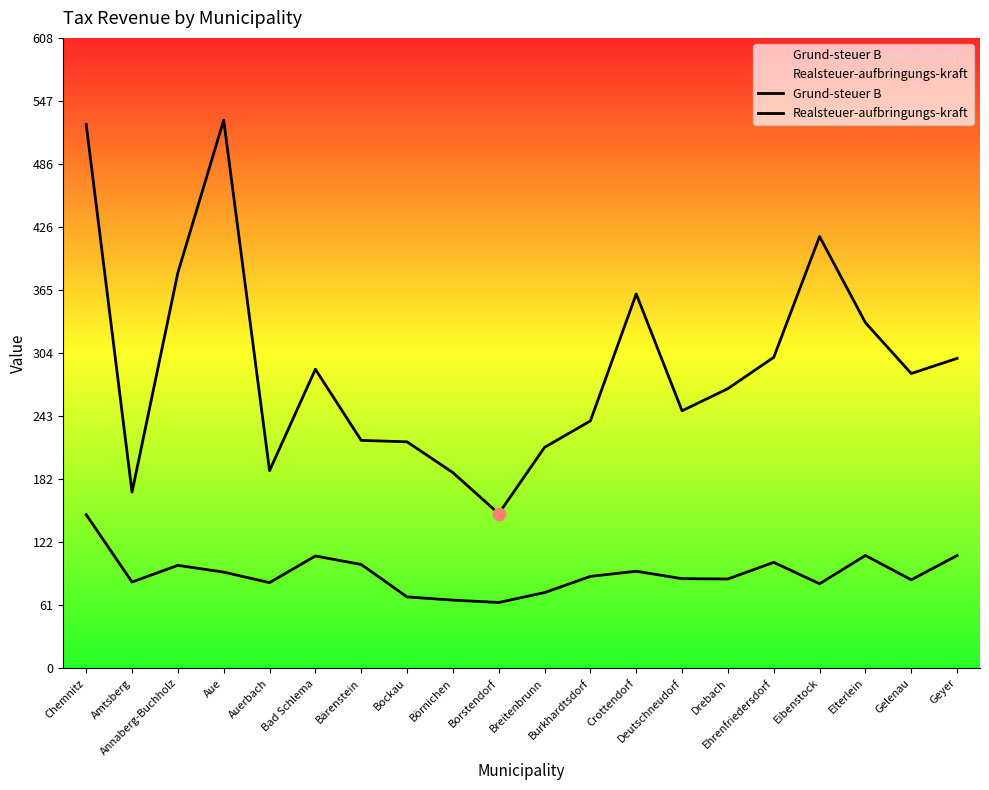

Which series has the widest spread of Y values?

Realsteuer-aufbringungs-kraft